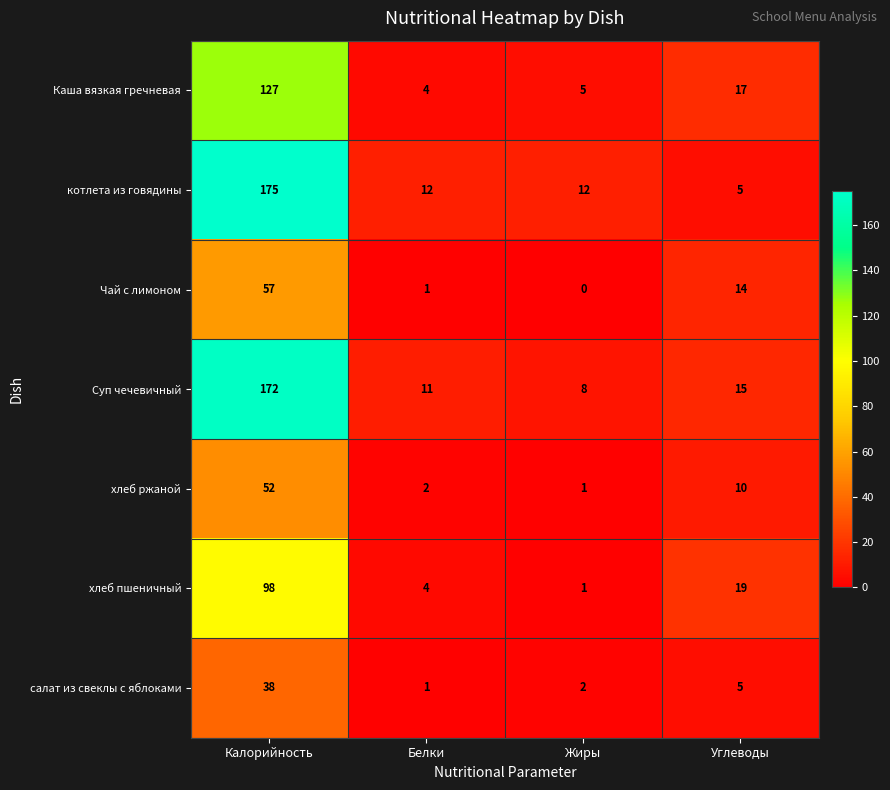

Which label corresponds to the largest value in the chart?

Калорийность